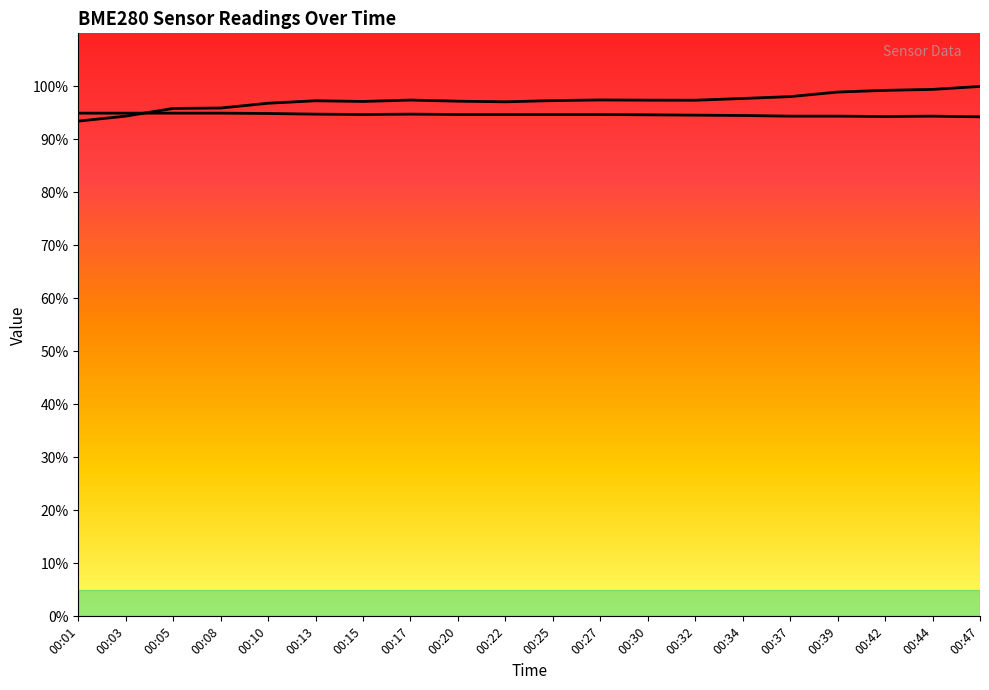

What is the difference between the BME280_humidity values at 00:13 and 00:37?

0.8